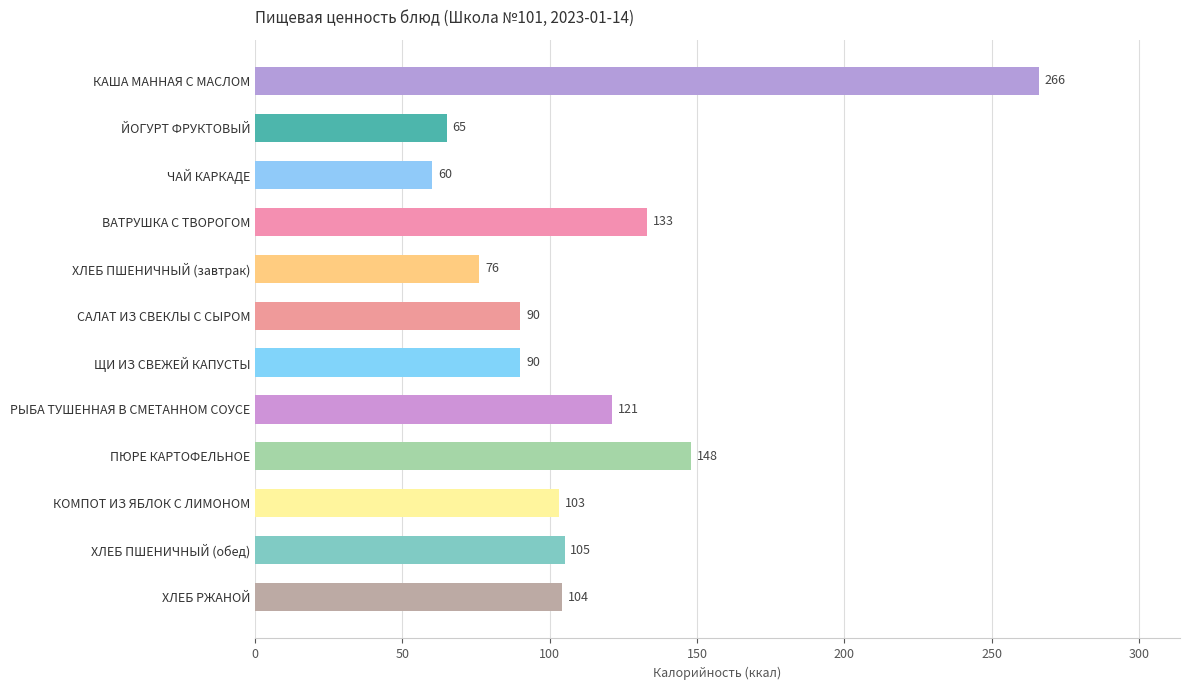

What is the maximum value shown in the chart?

266